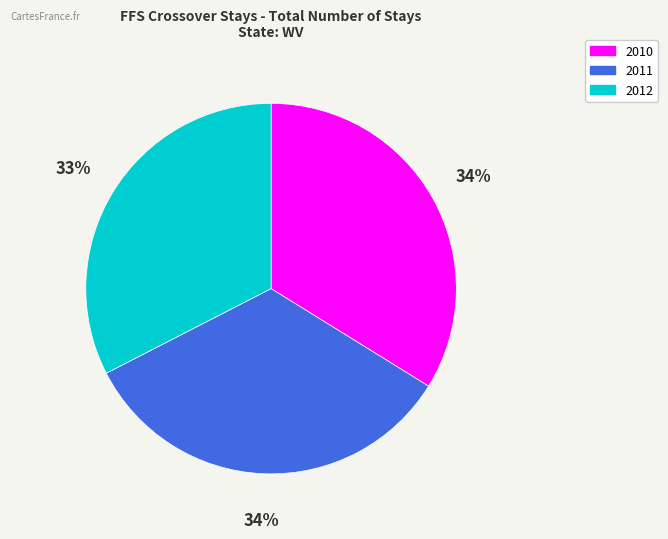

To the nearest percent, what percentage of the pie is 2012?

33%